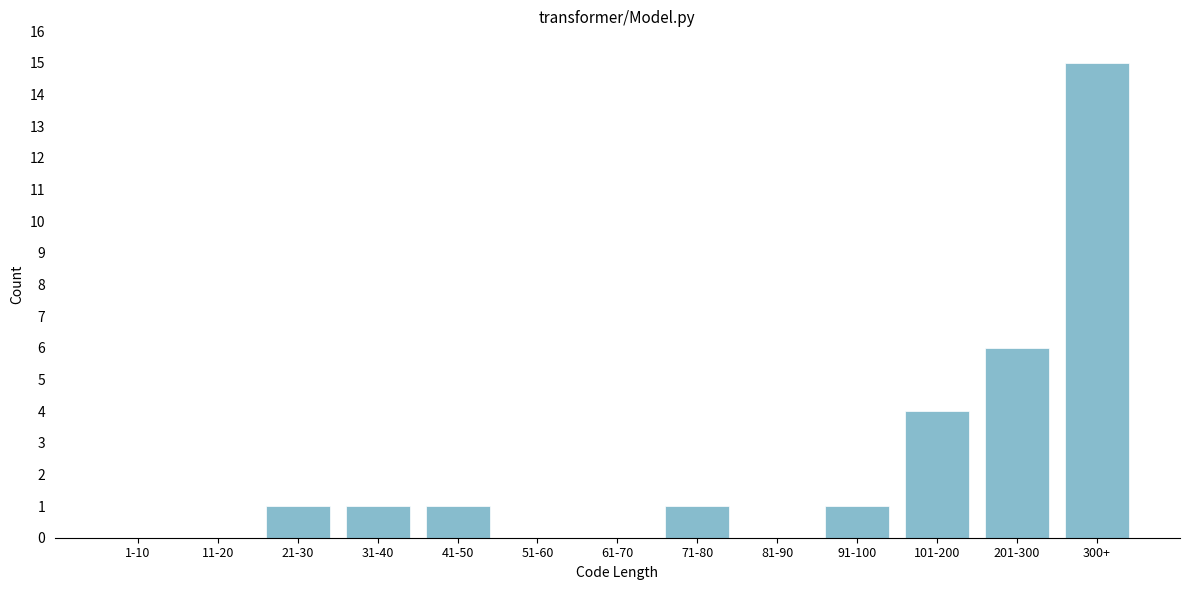

Reading right to left, extract all data points from this chart.

300+=15	201-300=6	101-200=4	91-100=1	81-90=0	71-80=1	61-70=0	51-60=0	41-50=1	31-40=1	21-30=1	11-20=0	1-10=0